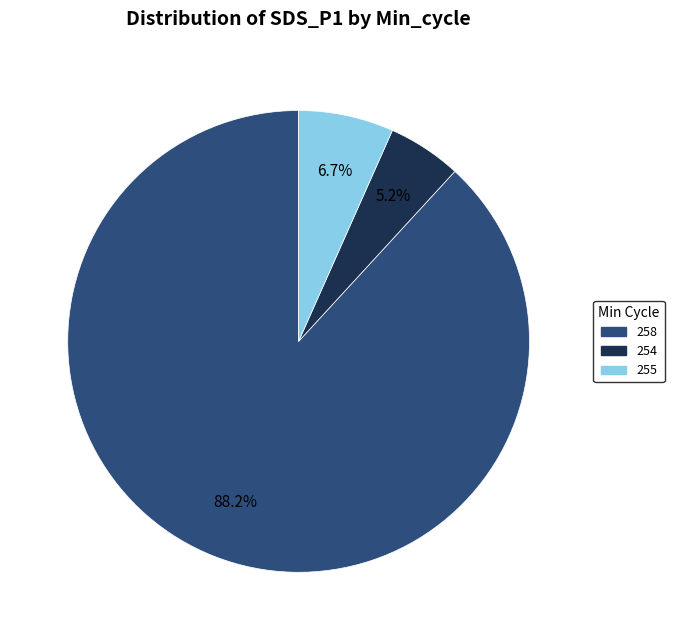

Is 254 the majority of the pie?

No